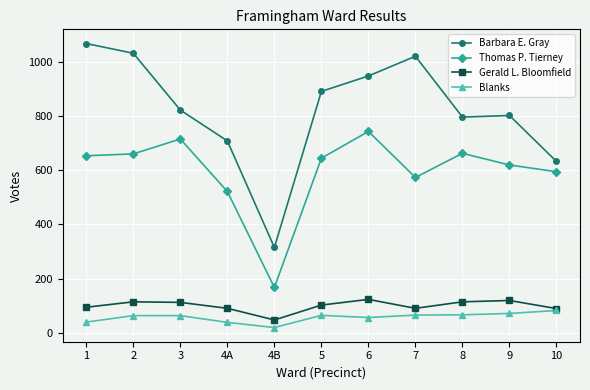

What is the label of the 2nd point from the left?

2